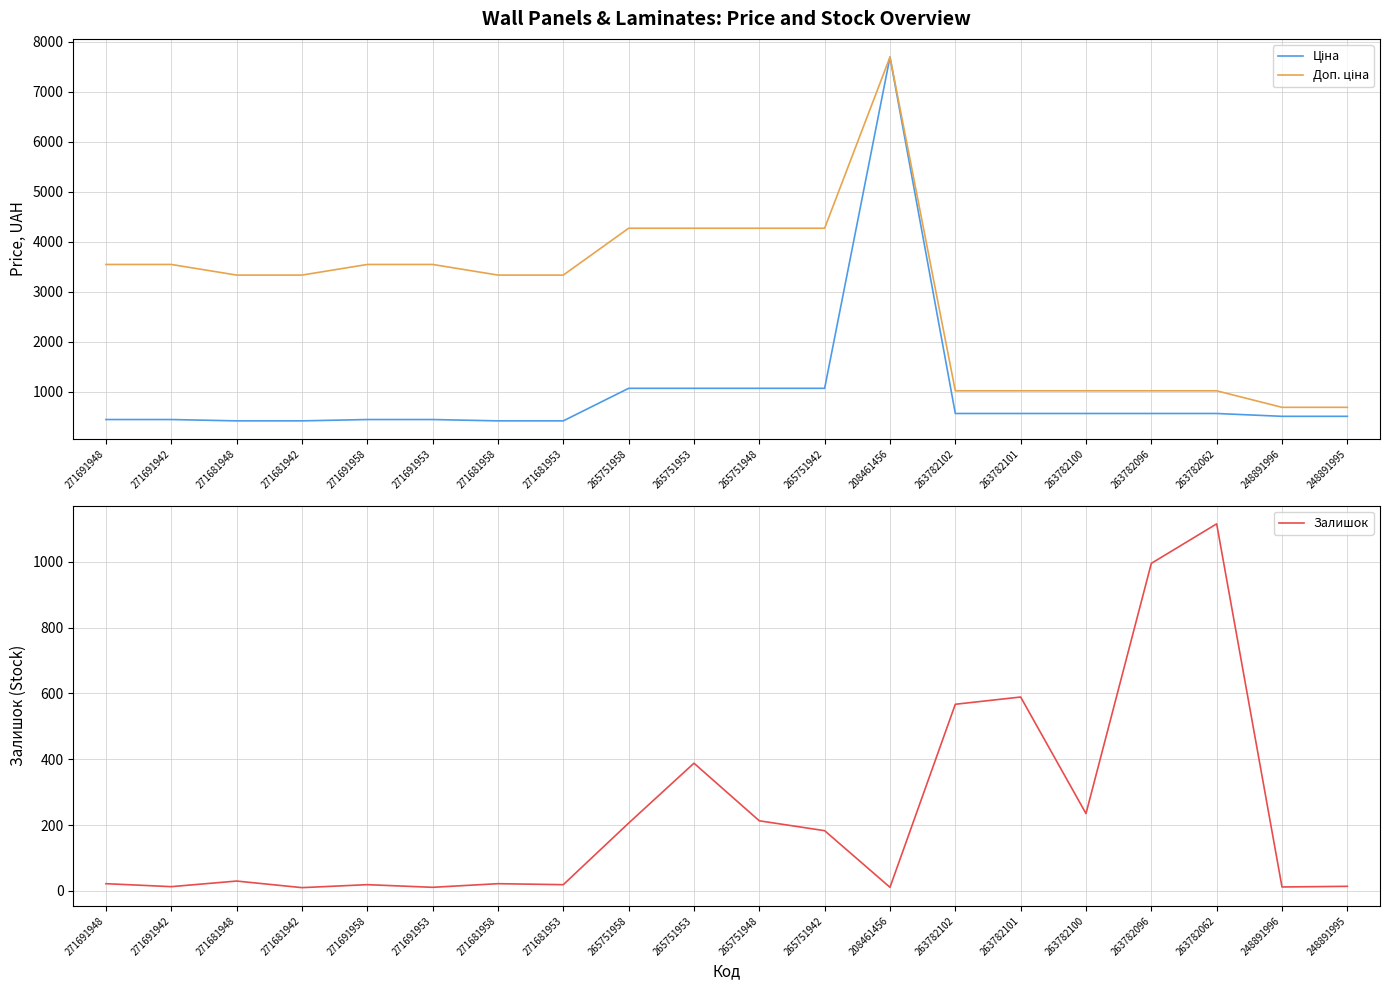

What are all the series names shown in the legend?

Ціна, Доп. ціна, Залишок